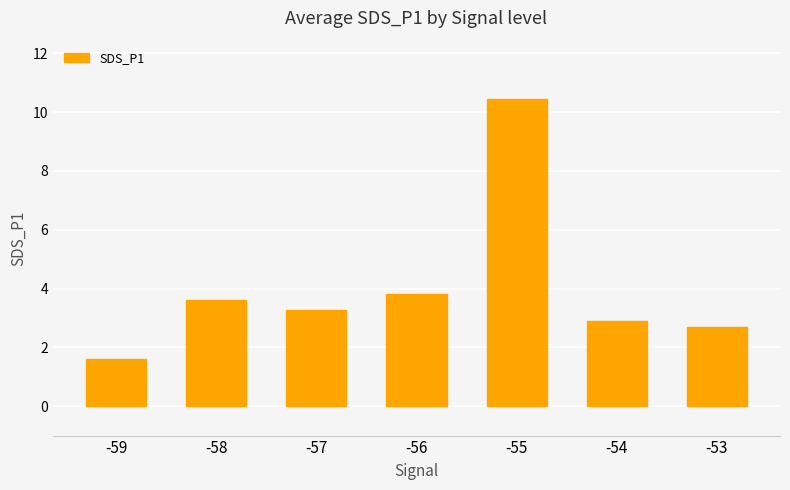

What is the maximum value shown in the chart?

10.4